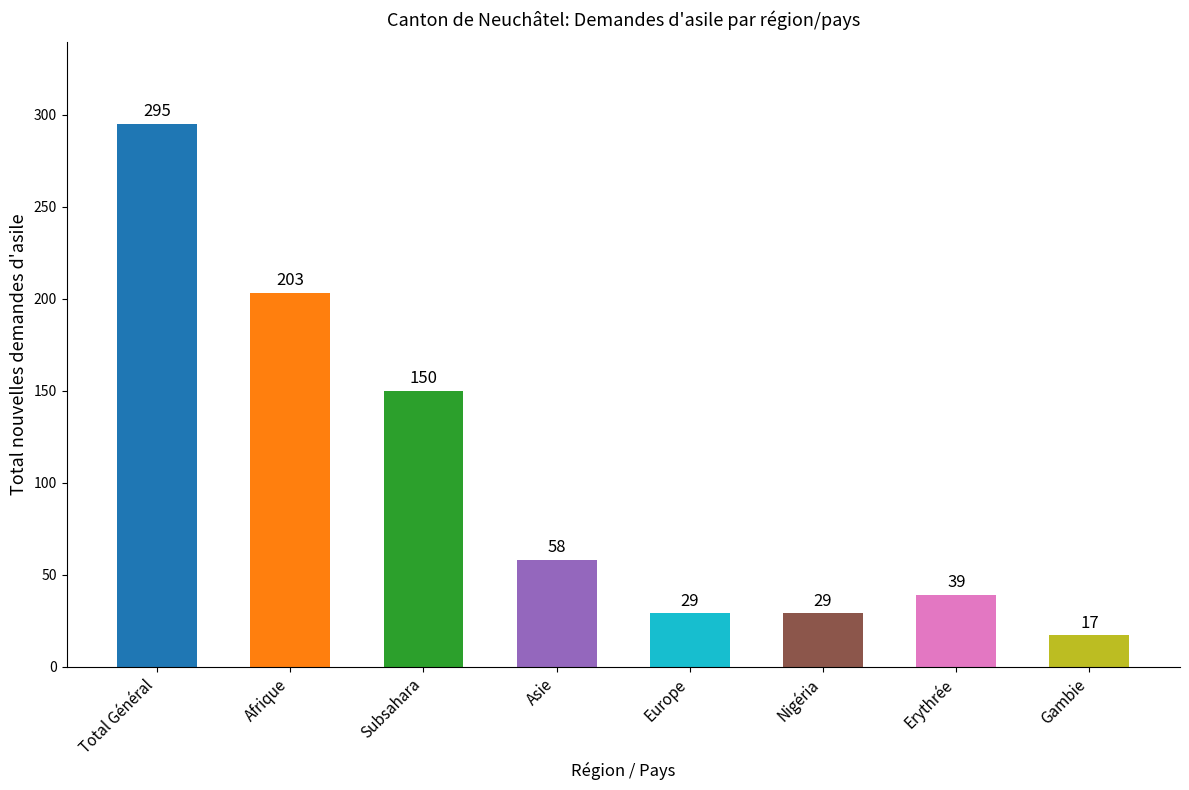

What is the difference between the second highest and minimum values?

186